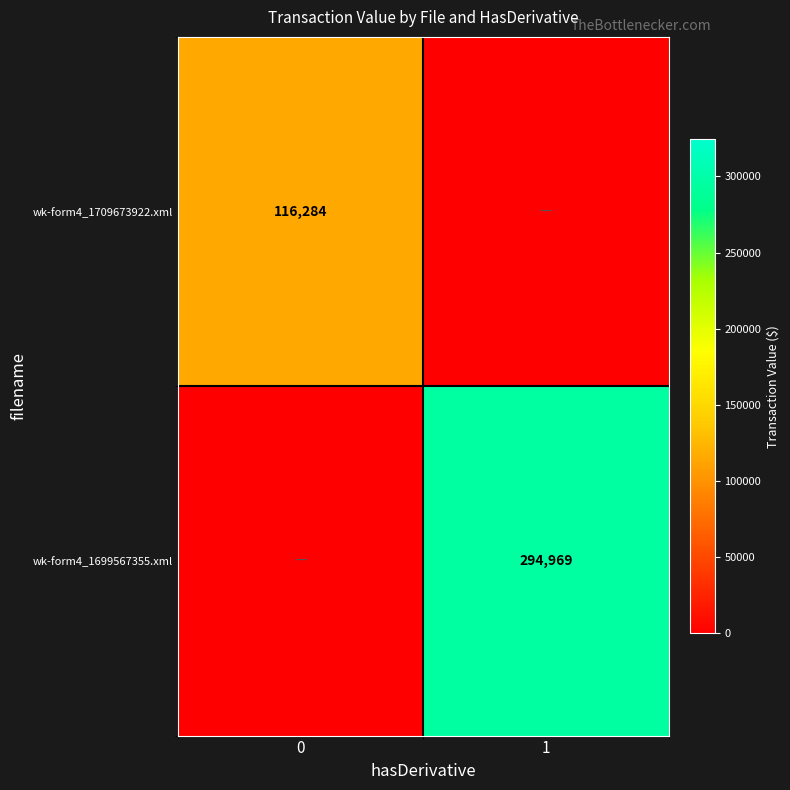

Is the value of wk-form4_1699567355.xml at 1 greater than the value of wk-form4_1709673922.xml at 0?

Yes